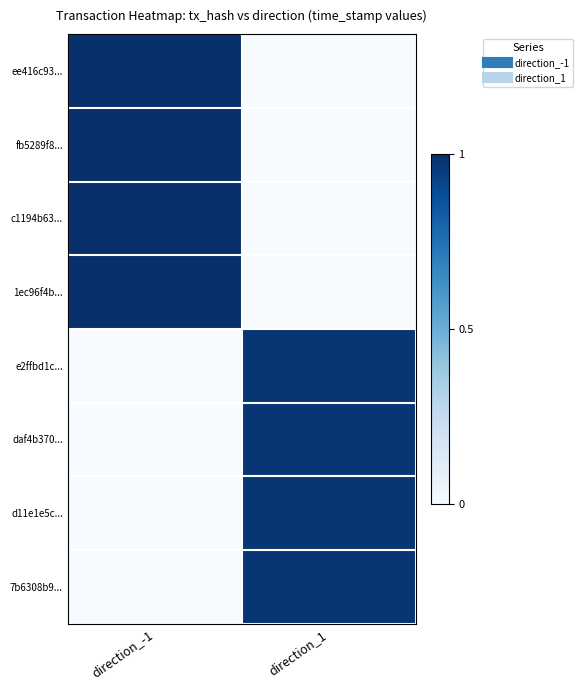

Count the number of data series in this chart.

8